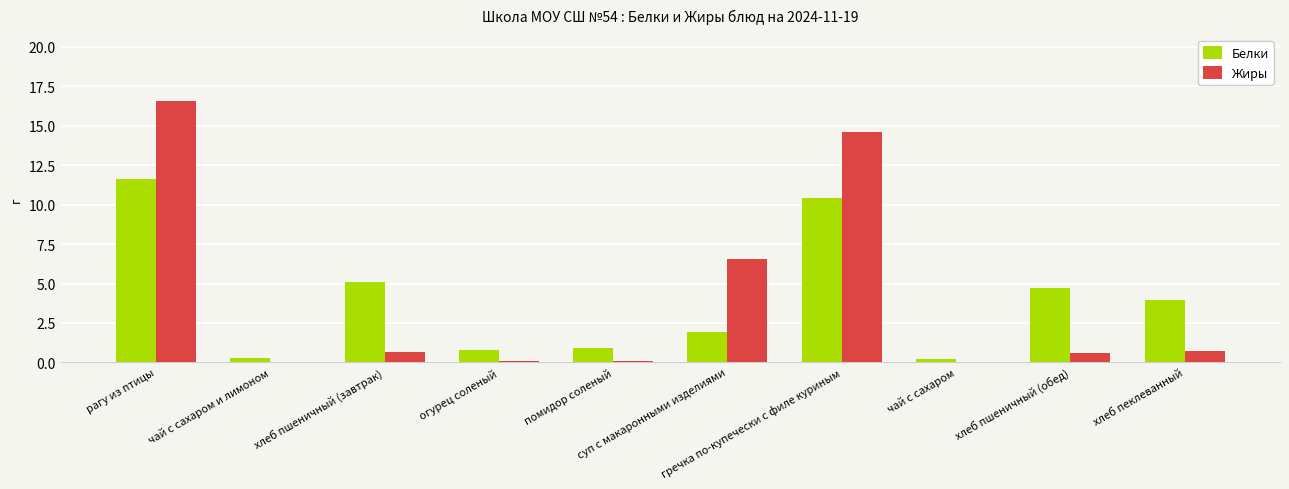

What is the sum of all Жиры values?

39.9